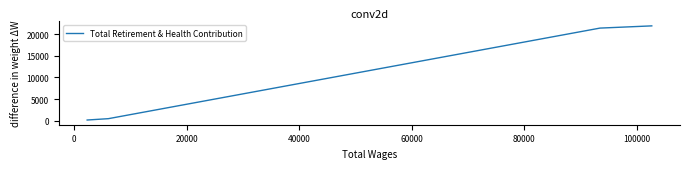

What is the greatest value displayed?

21903